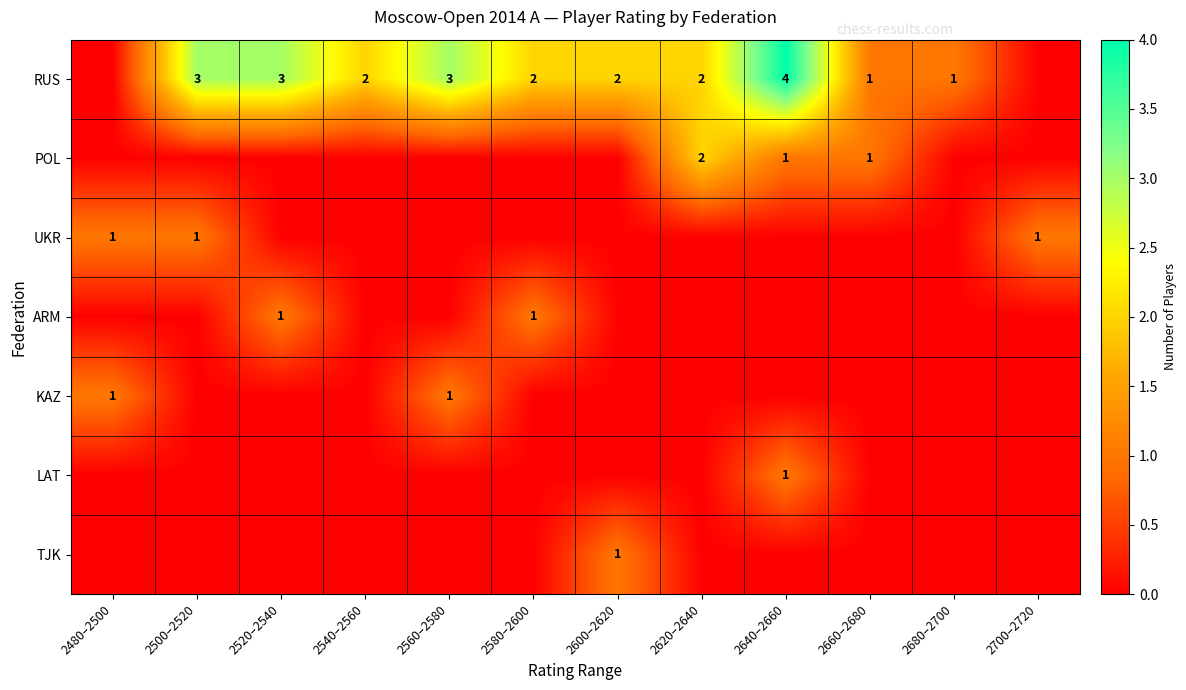

At which category is the sum across all series the highest?

2640–2660